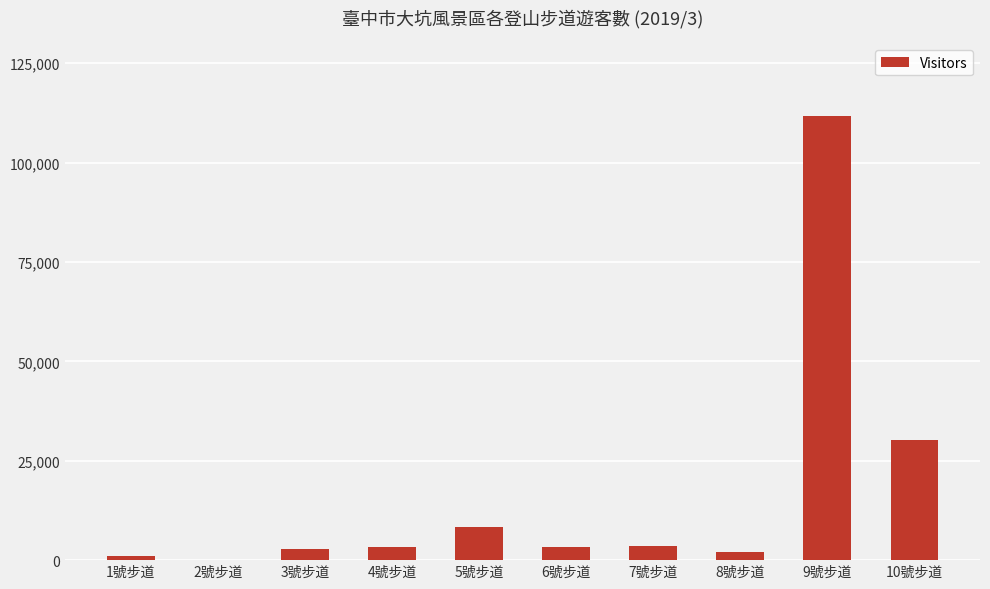

Is it true that the value at 9號步道 is 111635?

True